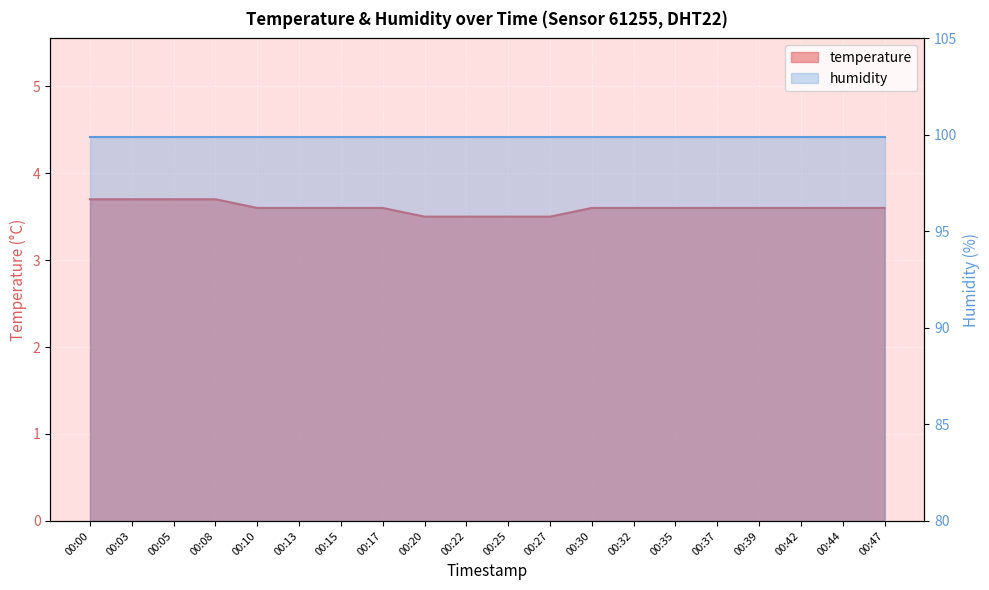

What is the approximate value at 00:22?

3.5